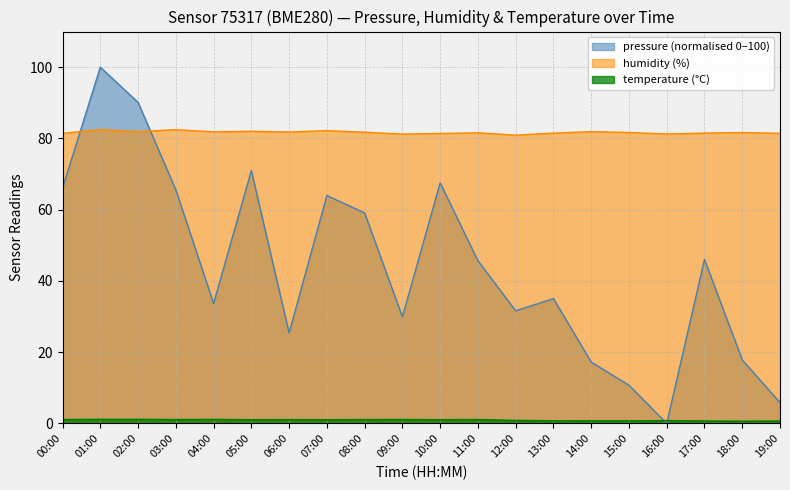

In pressure, how many points are higher than both neighbors (excluding endpoints)?

6